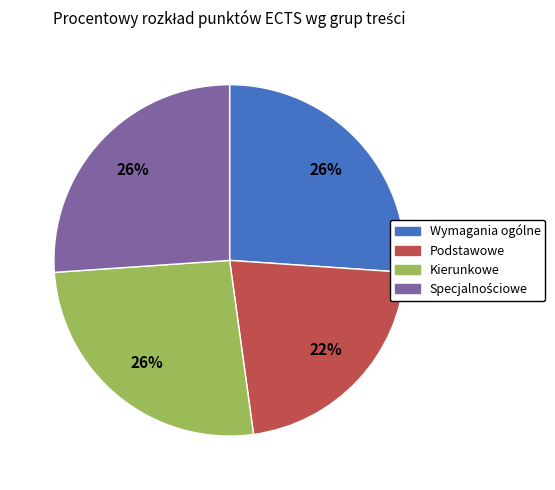

To the nearest percent, what is the difference between the largest and smallest slice percentages?

4%